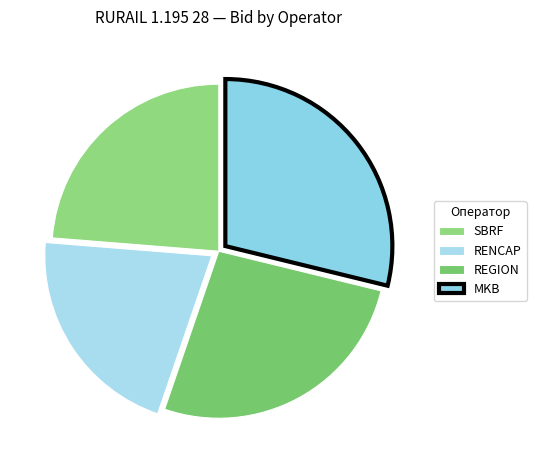

How many slices are in this pie chart?

4